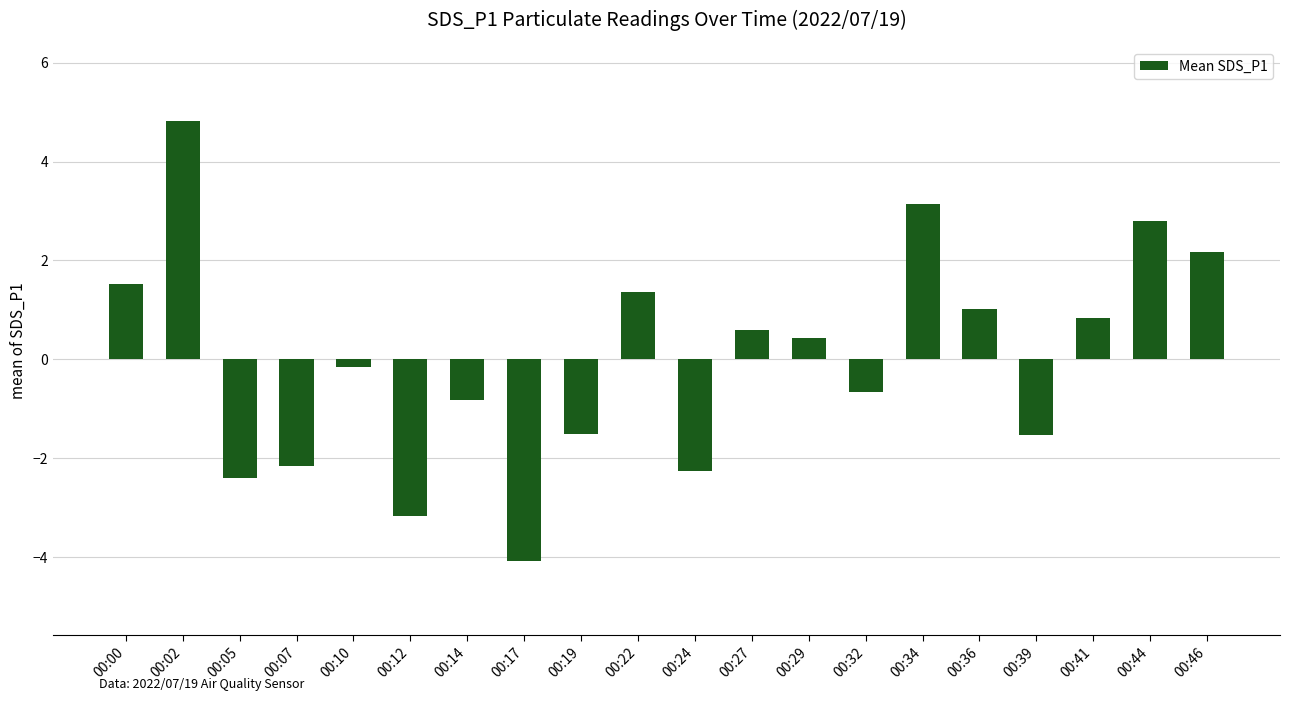

What is the smallest value displayed?

-4.1